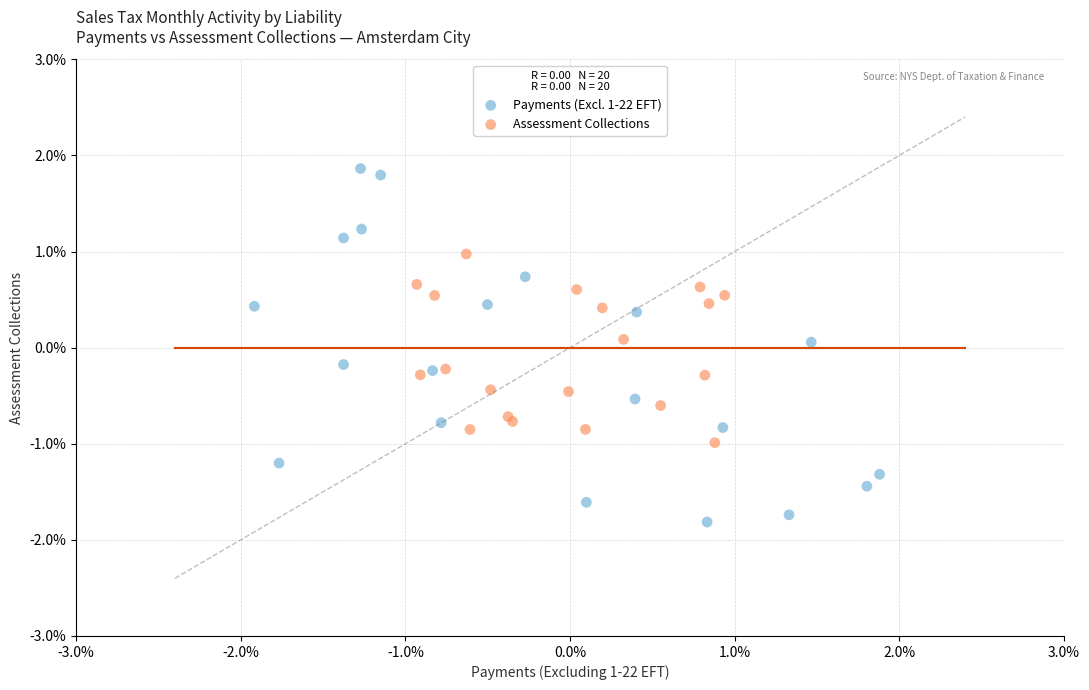

What are all the series names shown in the legend?

Payments (Excl. 1-22 EFT), Assessment Collections